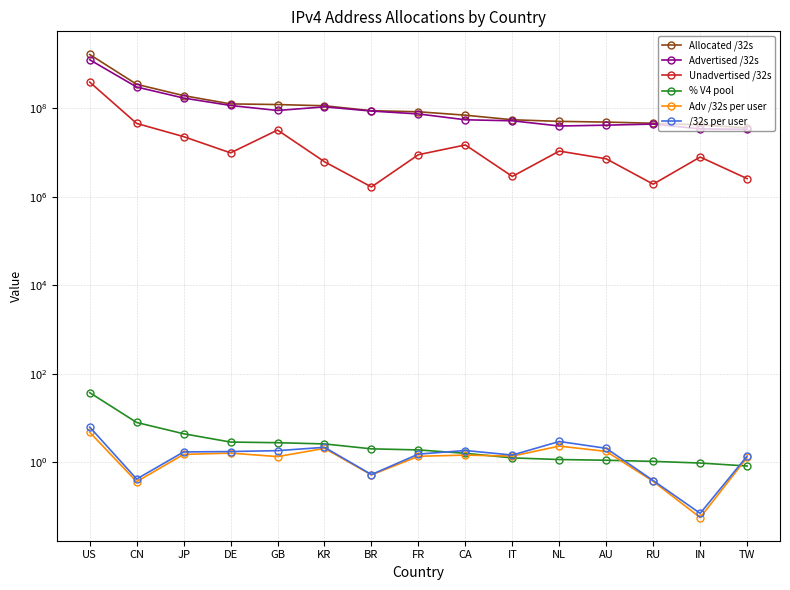

The /32s per user series shows 1.7 at JP. True or false?

True